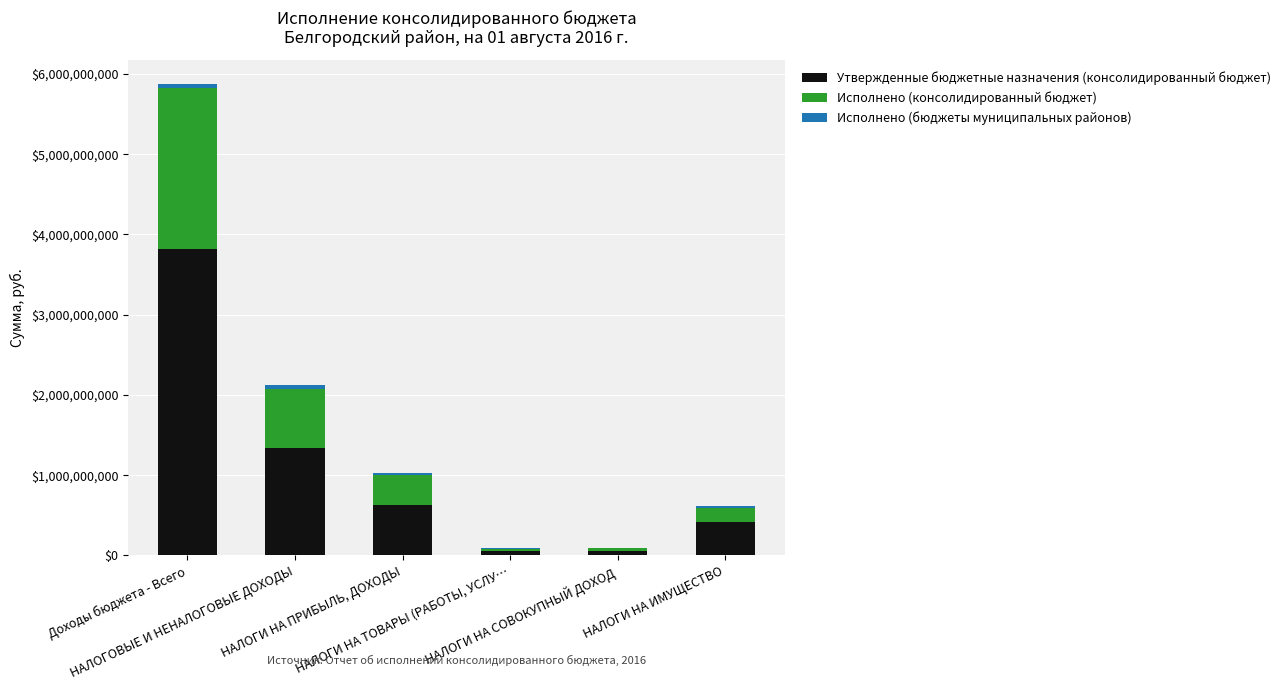

Count the number of data series in this chart.

3